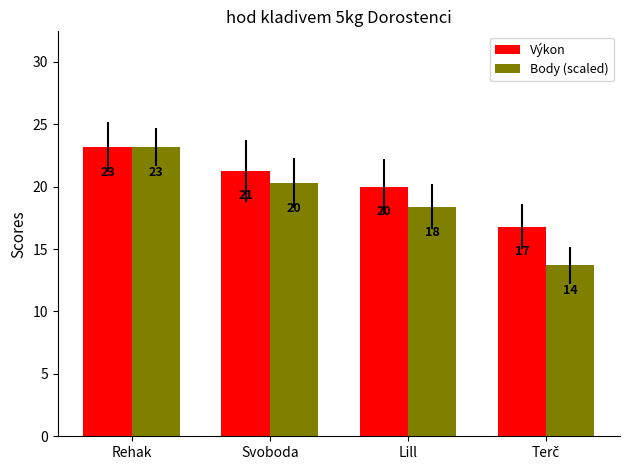

Reading left to right, what are all the values shown in this chart?

Výkon: Rehak=23.2	Svoboda=21.3	Lill=20.0	Terč=16.8
Body (scaled): Rehak=23.2	Svoboda=20.3	Lill=18.4	Terč=13.7